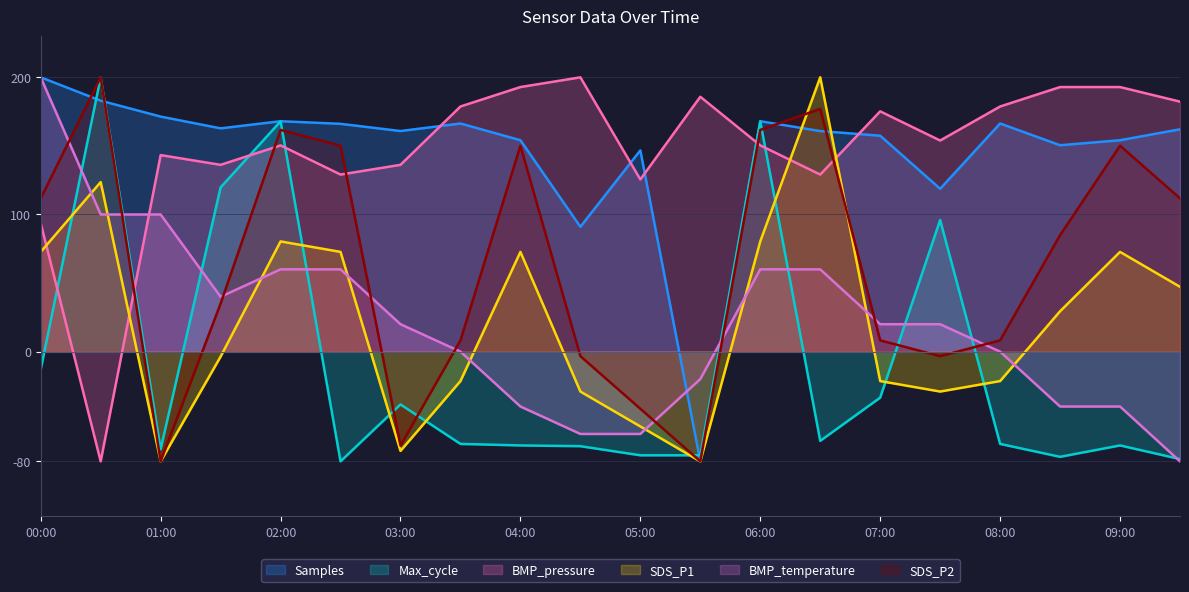

What is the maximum value shown in the chart?

200.0